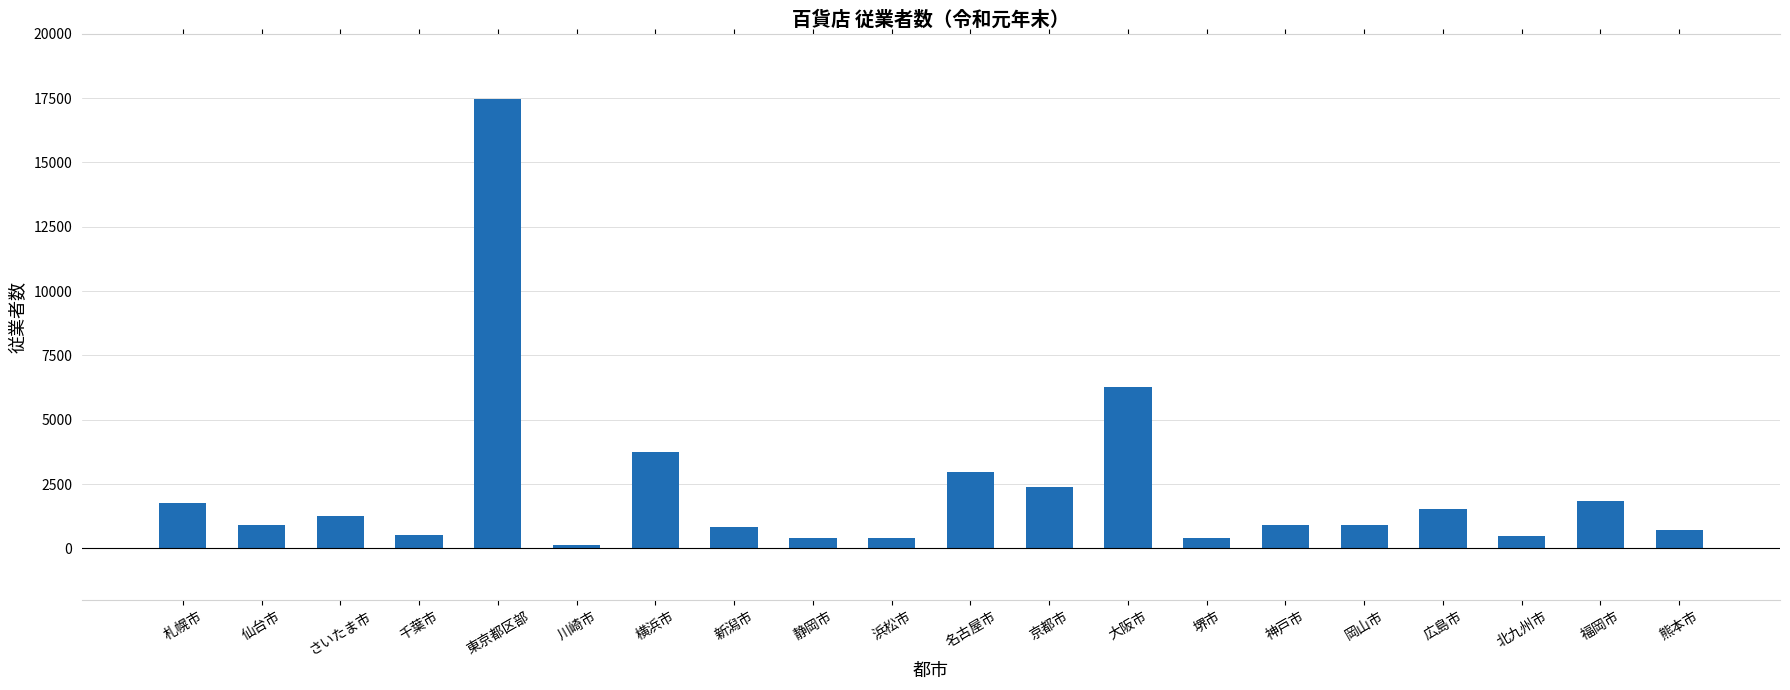

What is the difference between the maximum and second lowest values?

17076